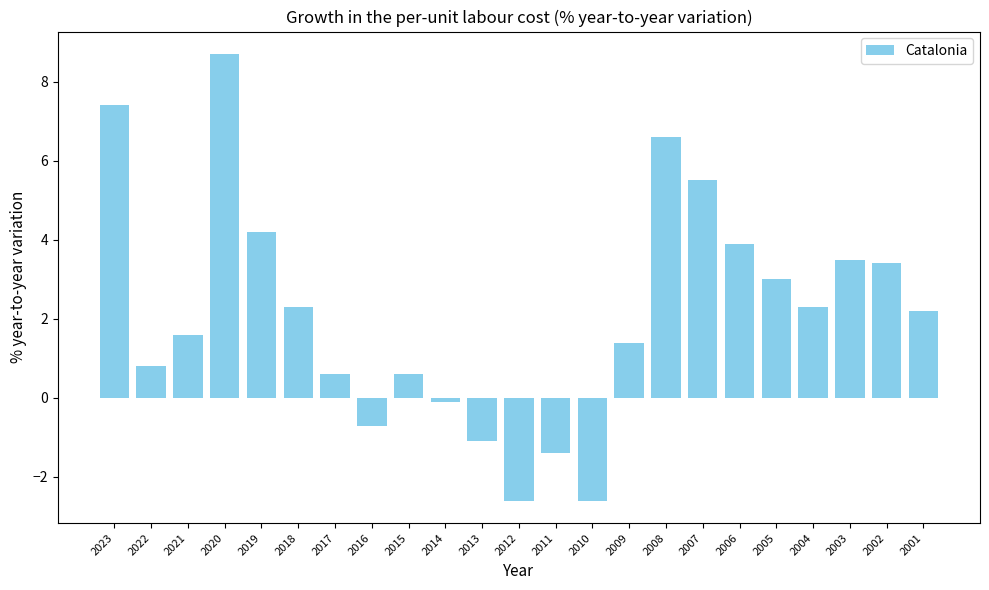

What is the value of the 16th bar from the left?

6.6